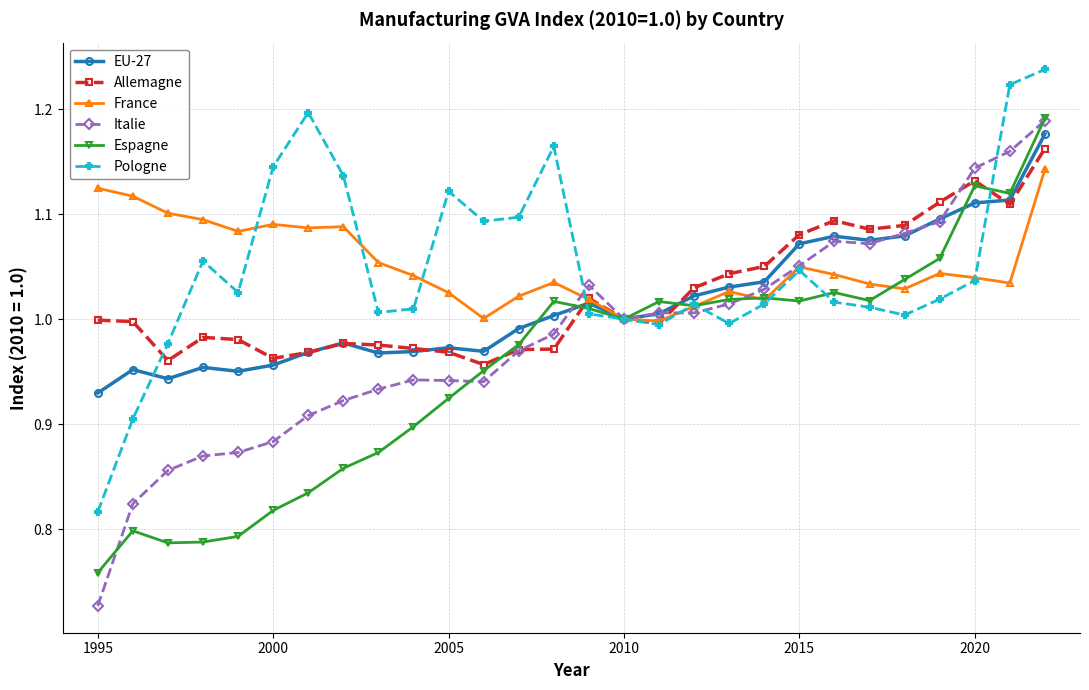

At how many categories does at least one series exceed 0?

28